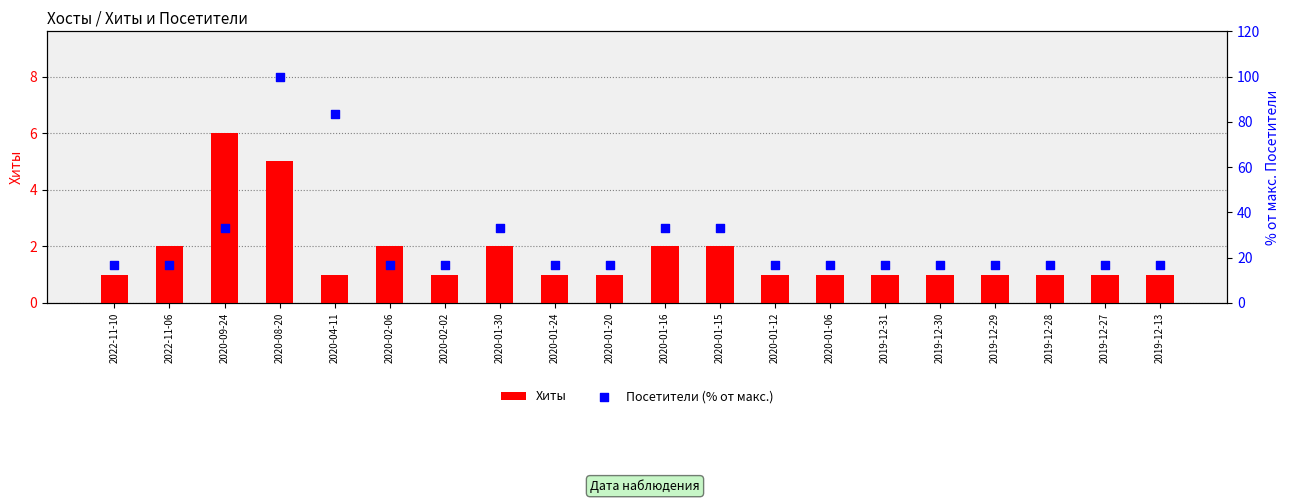

Which series contains the highest Y value?

Посетители (% от макс.)